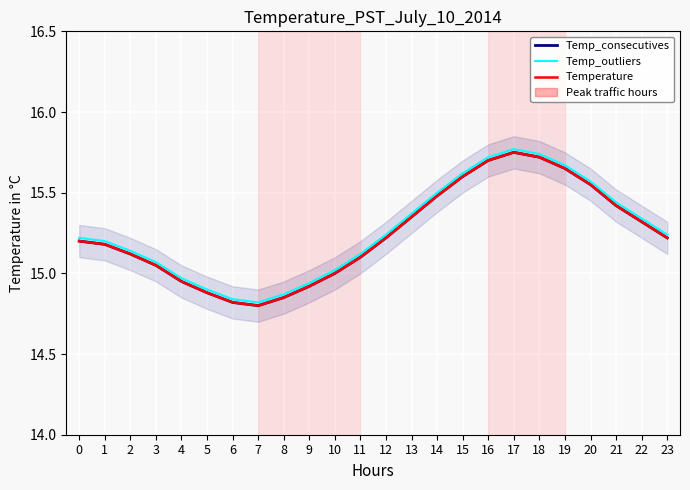

Rank the series at 9 from lowest to highest value.

Temp_consecutives, Temperature, Temp_outliers